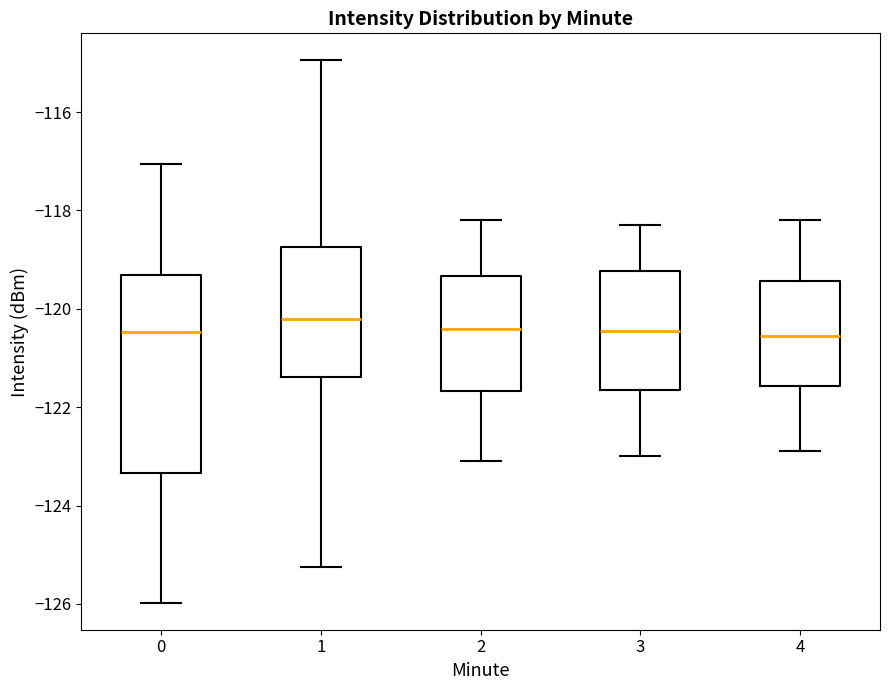

Reading left to right, transcribe this box plot: for each box, give where its median line is, the range the box spans, and where its two whiskers end, as read against the y-axis. The values are not printed on the chart, so give them approximately, as read against the axis.

0: median -120.4, box -123.4 to -119.4, whiskers -126.0 to -117.0
1: median -120.2, box -121.4 to -118.8, whiskers -125.2 to -115.0
2: median -120.4, box -121.6 to -119.4, whiskers -123.0 to -118.2
3: median -120.4, box -121.6 to -119.2, whiskers -123.0 to -118.2
4: median -120.6, box -121.6 to -119.4, whiskers -122.8 to -118.2